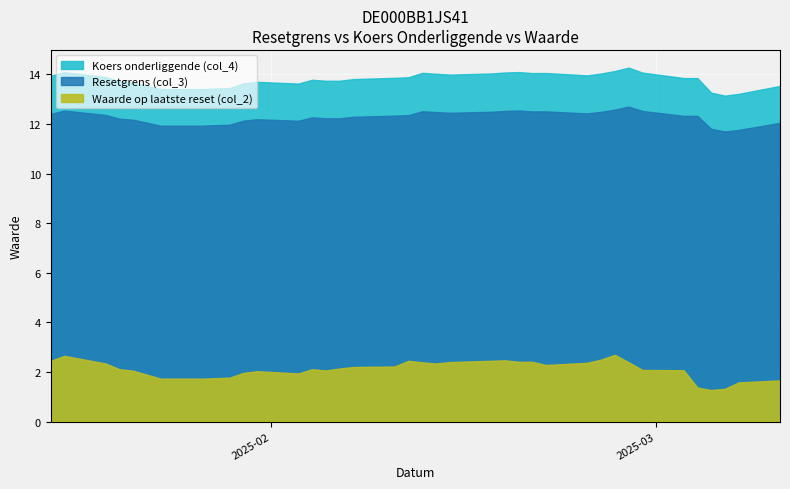

What are all the series names shown in the legend?

Resetgrens (col_3), Koers onderliggende (col_4), Waarde op laatste reset (col_2)